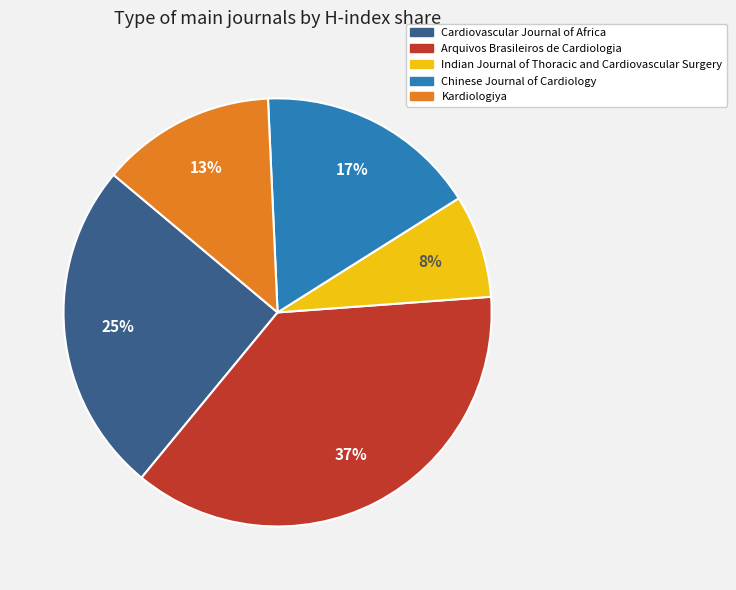

To the nearest percent, what percentage of the pie is Arquivos Brasileiros de Cardiologia?

37%